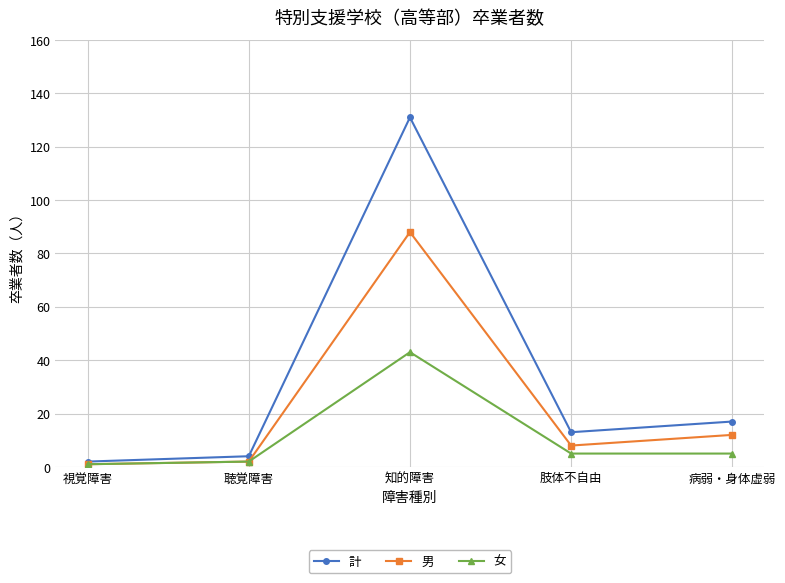

Which category has the highest value in the 女 series?

知的障害